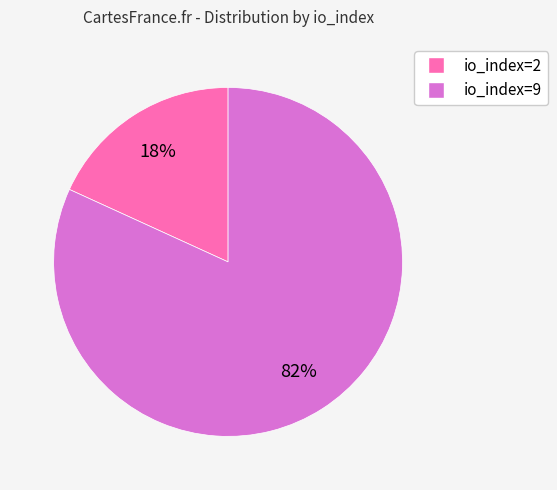

To the nearest percent, what portion does io_index=9 represent?

82%